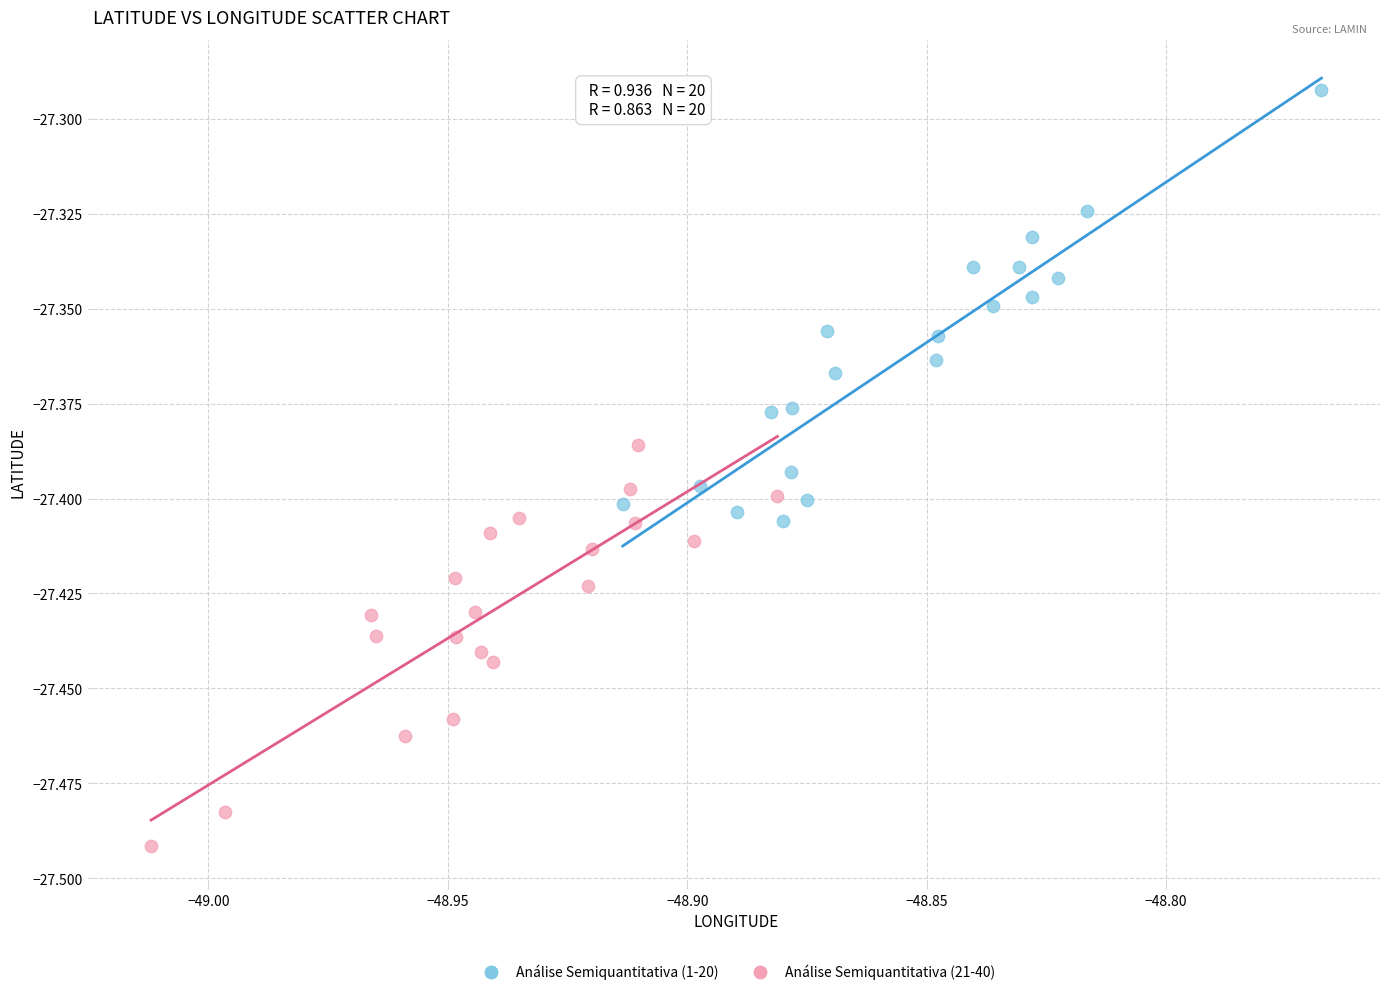

Which series reaches the maximum Y coordinate?

Análise Semiquantitativa (1-20)